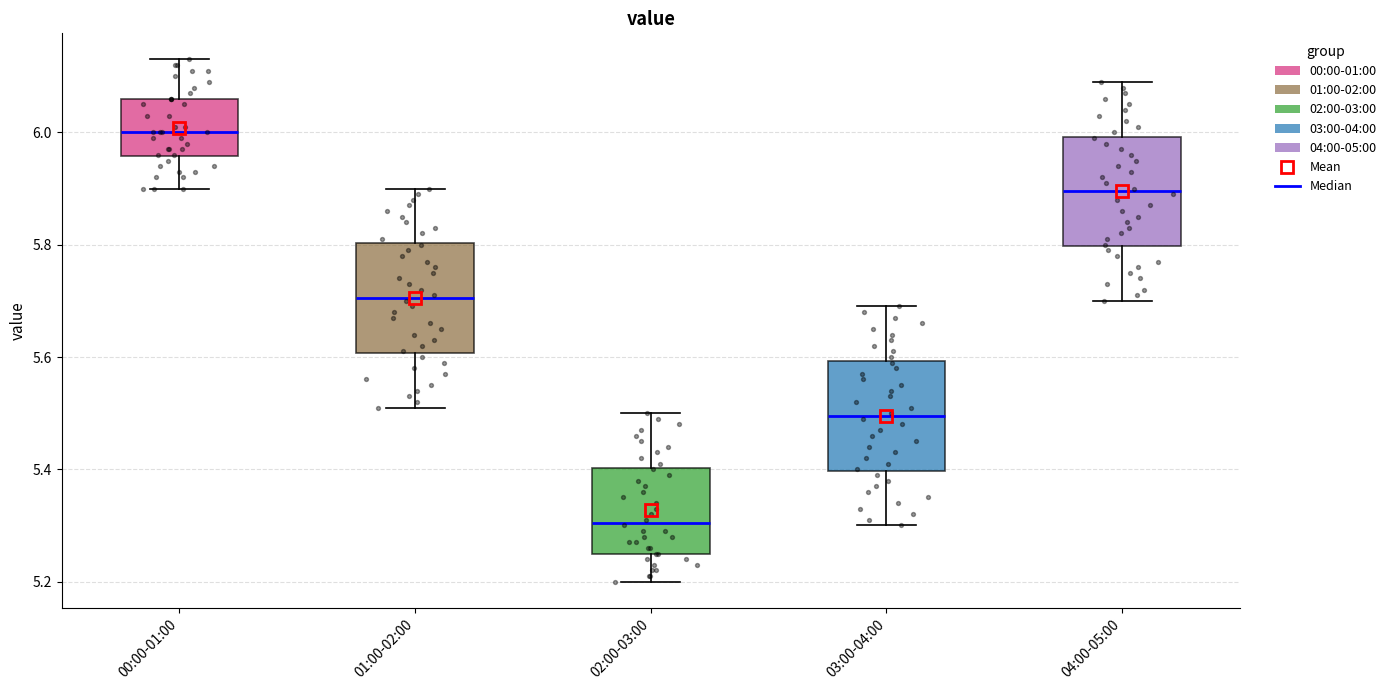

Reading left to right, transcribe this box plot: for each box, give where its median line is, the range the box spans, and where its two whiskers end, as read against the y-axis. The values are not printed on the chart, so give them approximately, as read against the axis.

00:00-01:00: median 6.00, box 5.96 to 6.06, whiskers 5.90 to 6.14
01:00-02:00: median 5.70, box 5.60 to 5.80, whiskers 5.52 to 5.90
02:00-03:00: median 5.30, box 5.26 to 5.40, whiskers 5.20 to 5.50
03:00-04:00: median 5.50, box 5.40 to 5.60, whiskers 5.30 to 5.70
04:00-05:00: median 5.90, box 5.80 to 6.00, whiskers 5.70 to 6.10